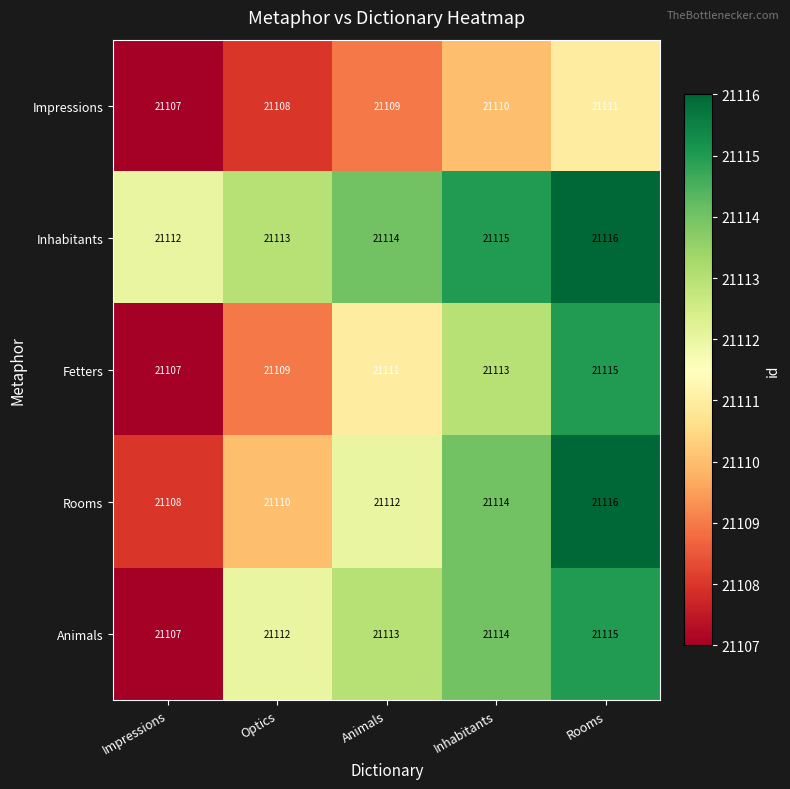

What is the difference between the highest and lowest values at Rooms?

5